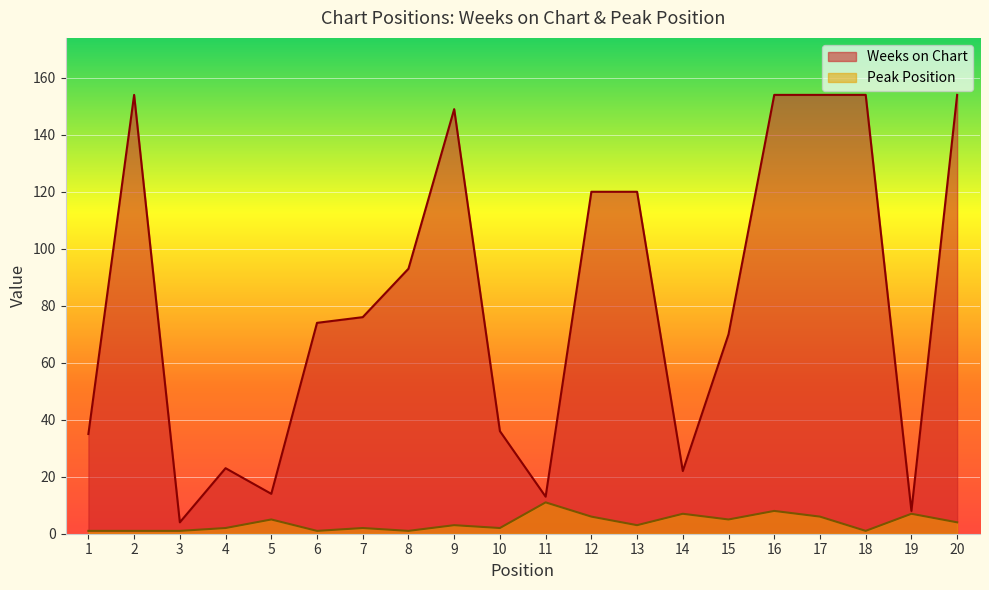

Does the chart display data point markers on the line(s)?

No